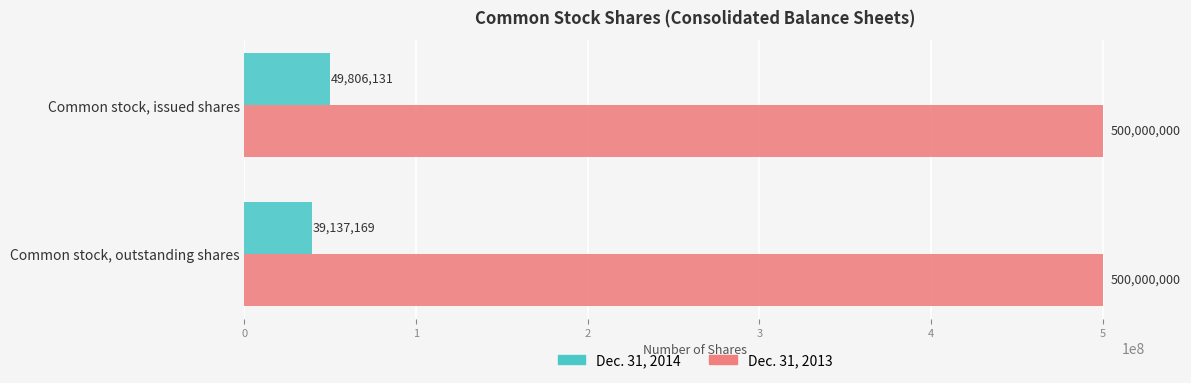

At which category is the sum across all series the highest?

Common stock, issued shares